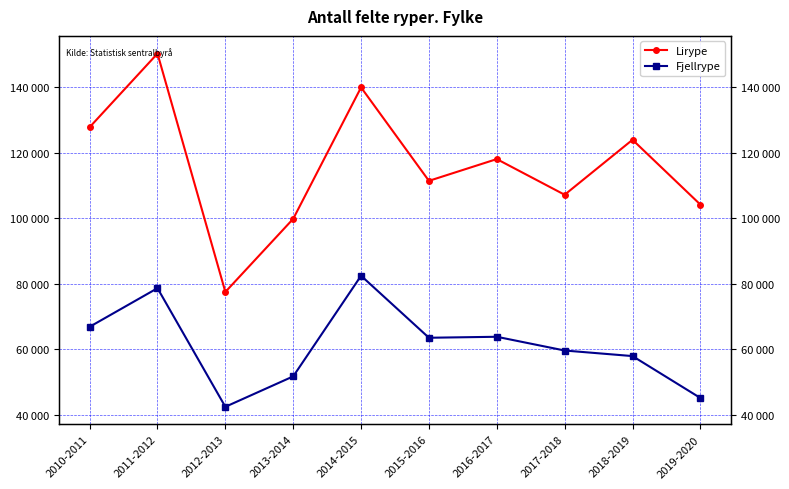

How many data points in Fjellrype are above 63500?

4